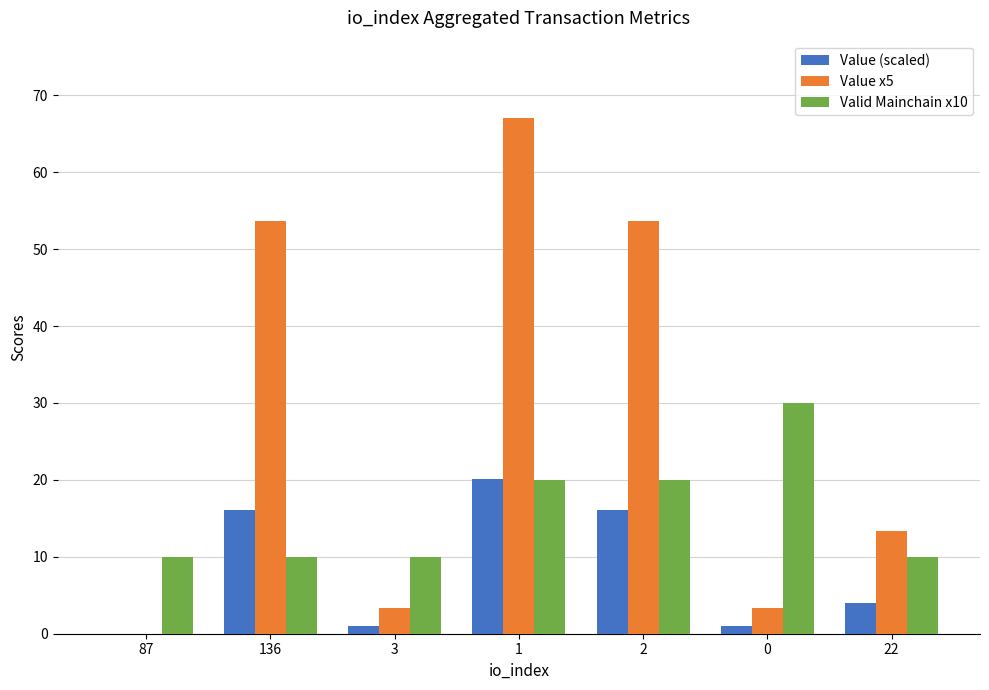

What is the total value across all series at 1?

107.1